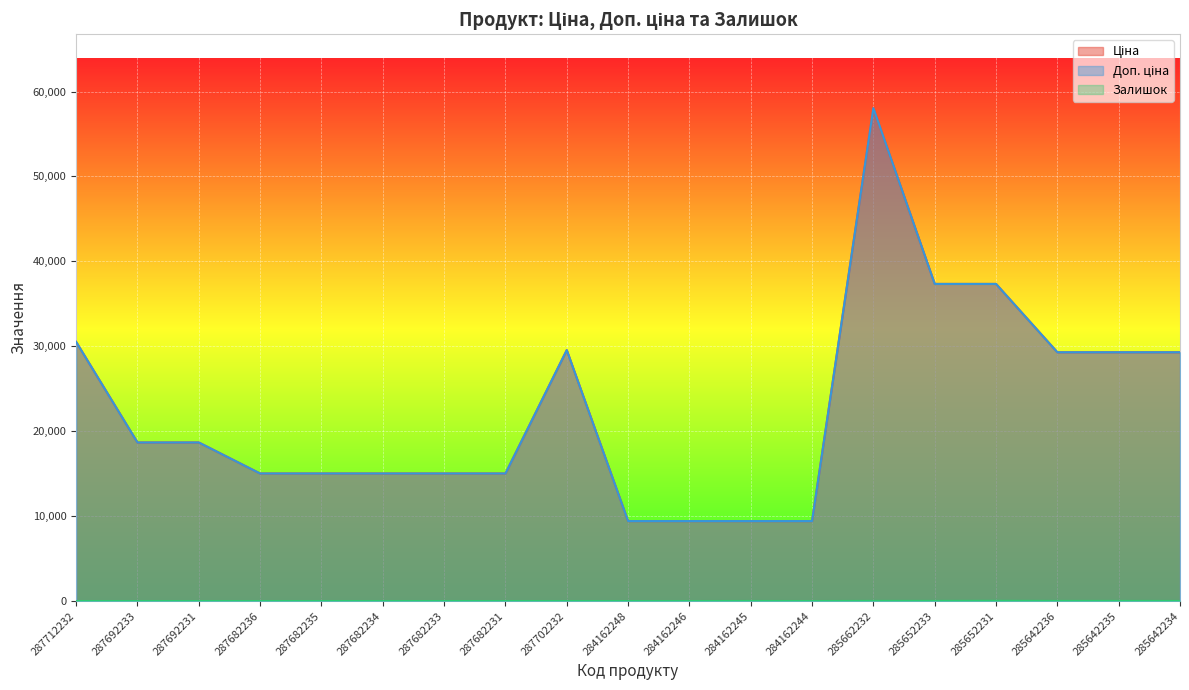

Where is the first local maximum for Ціна?

287702232